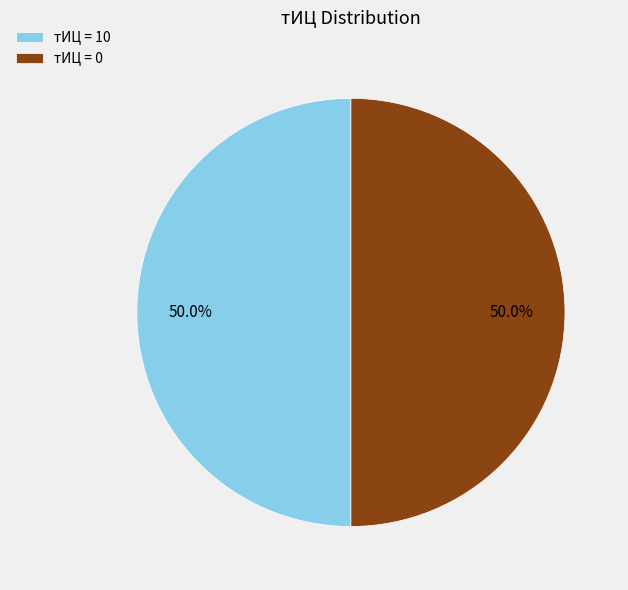

Approximately how many times larger is the value at тИЦ = 0 compared to тИЦ = 10?

1.0